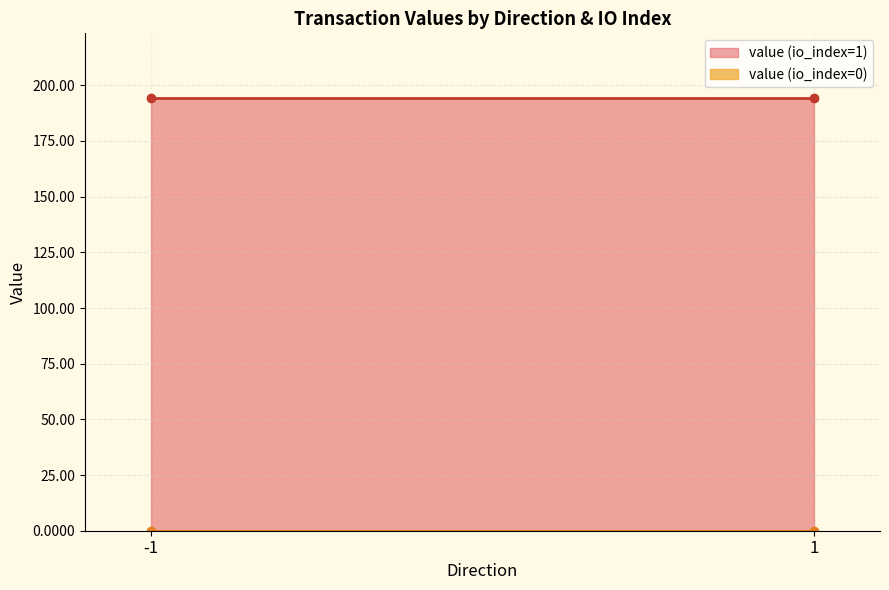

Reading left to right, transcribe all the data shown in this chart.

io_index: -1_0=0.0	-1_1=1.0	1_0=0.0	1_1=1.0
value: -1_0=0.1	-1_1=194.2	1_0=0.1	1_1=194.2